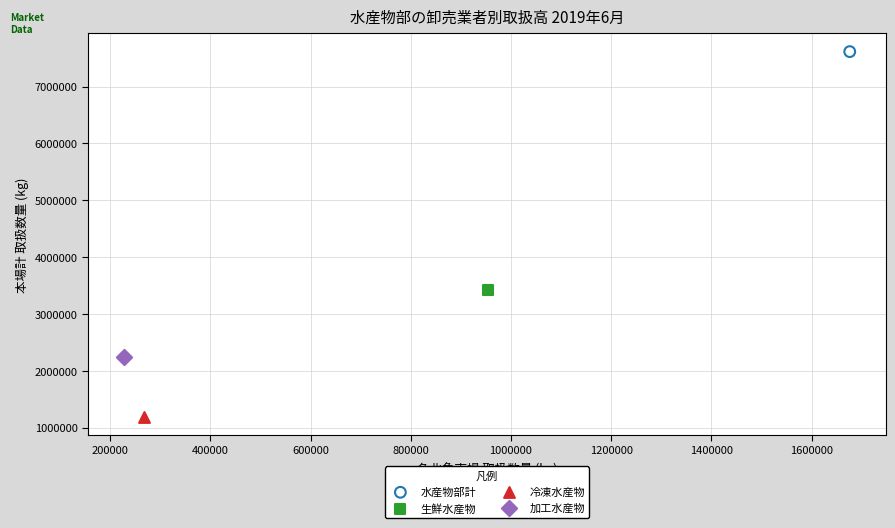

Which series contains the lowest Y value?

冷凍水産物